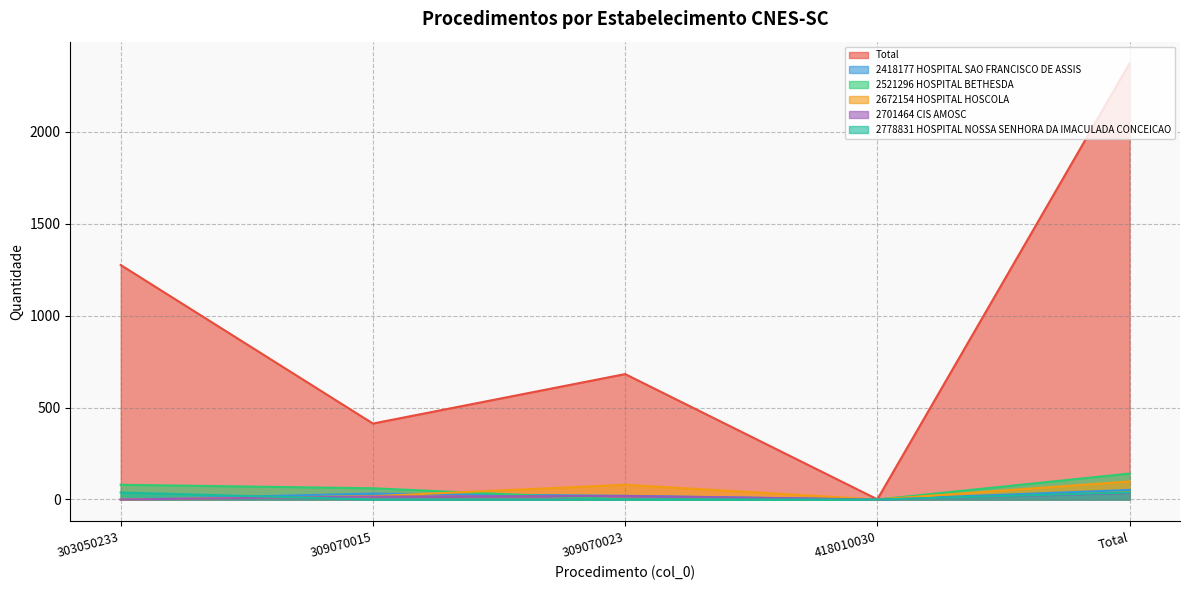

How many lines are shown in the chart?

6